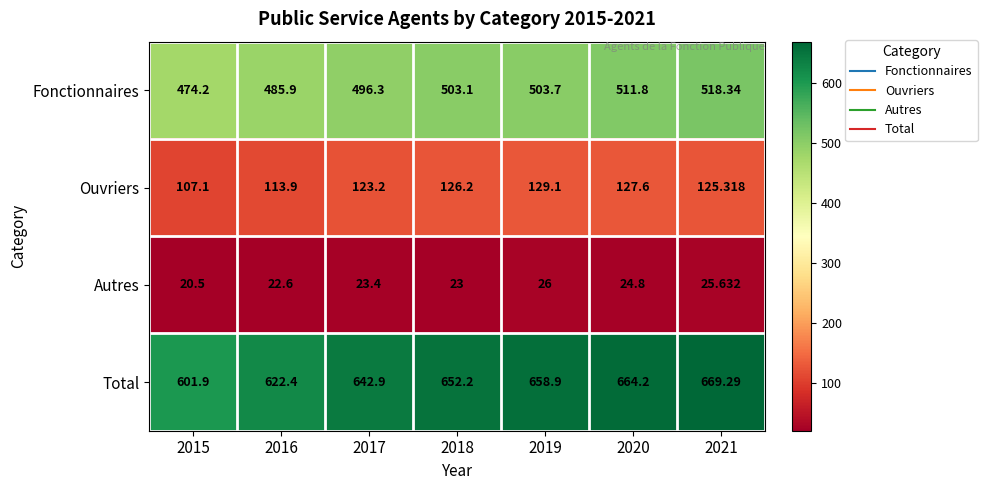

List the series in order of their overall mean, highest first.

Total, Fonctionnaires, Ouvriers, Autres